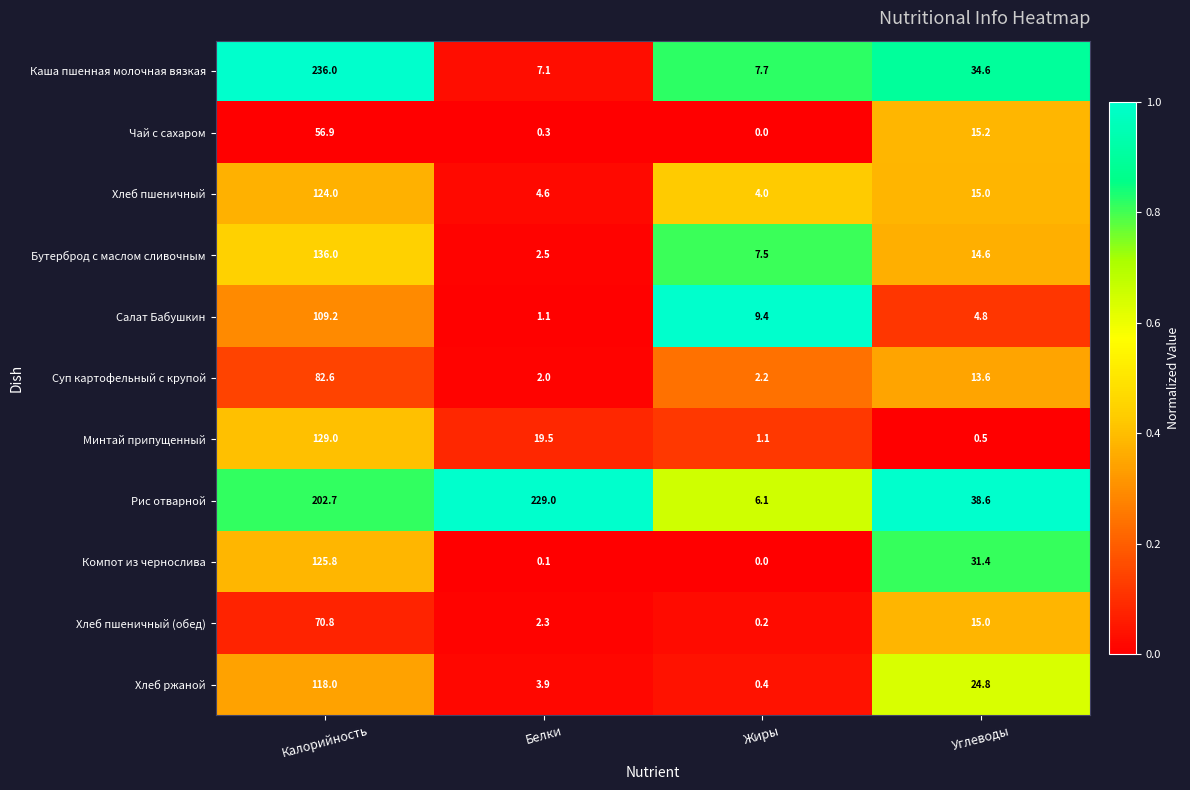

Between Белки and Жиры, which series saw the biggest shift?

Рис отварной